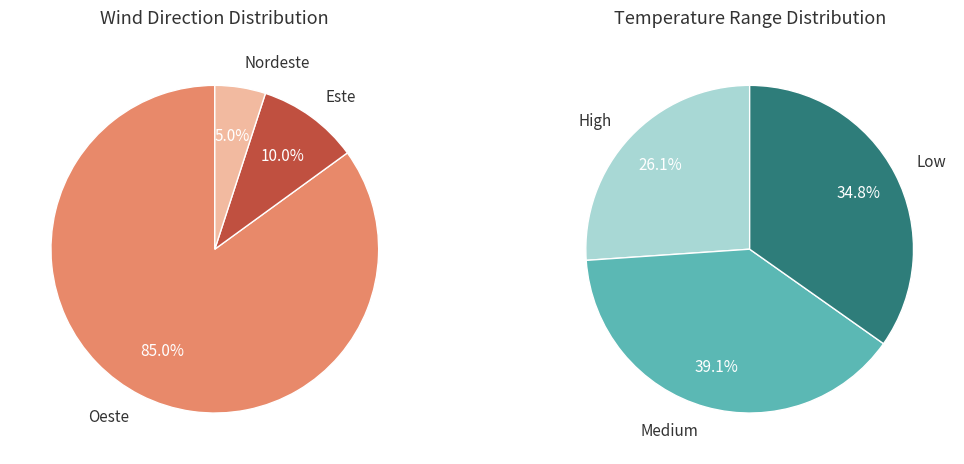

Which slice is the largest?

Oeste